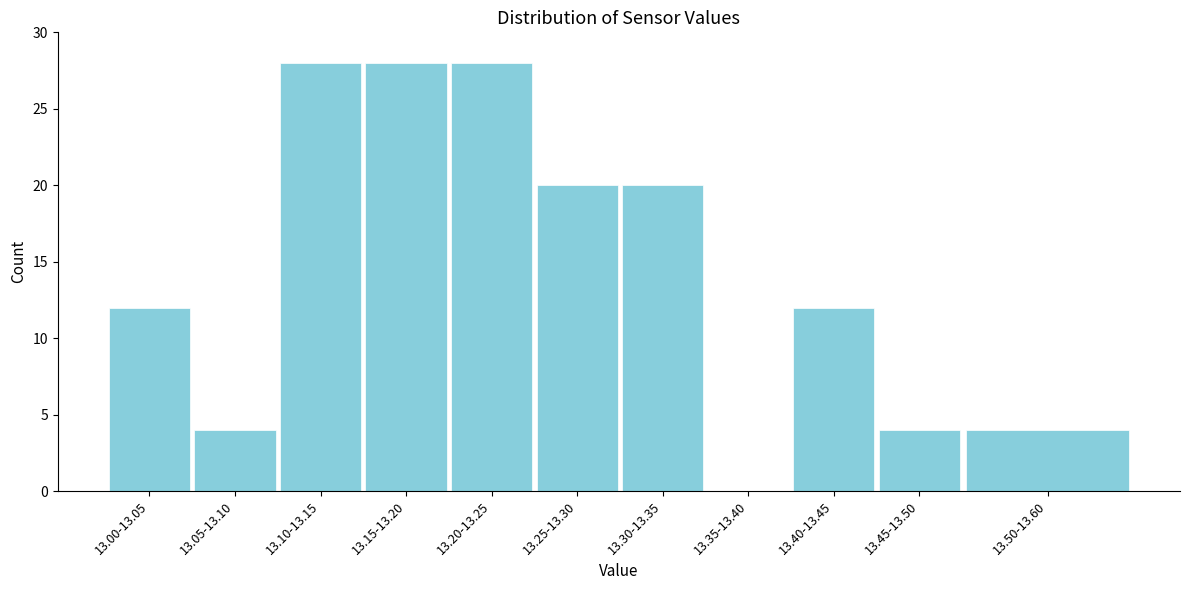

Reading left to right, extract all data points from this chart.

13.00-13.05=12	13.05-13.10=4	13.10-13.15=28	13.15-13.20=28	13.20-13.25=28	13.25-13.30=20	13.30-13.35=20	13.35-13.40=0	13.40-13.45=12	13.45-13.50=4	13.50-13.60=4